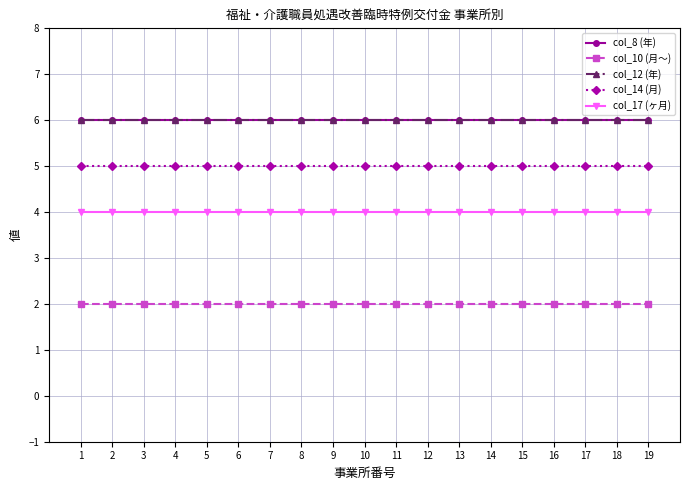

What is the sum of the col_17 (ヶ月) values at 4 and 1?

8